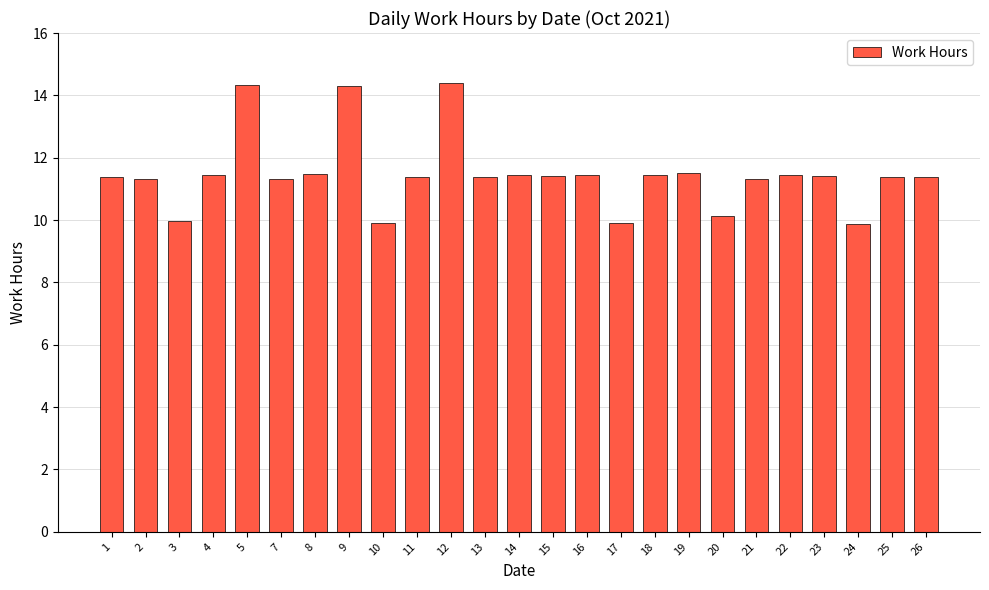

The value at 4 is 11.4. True or false?

True